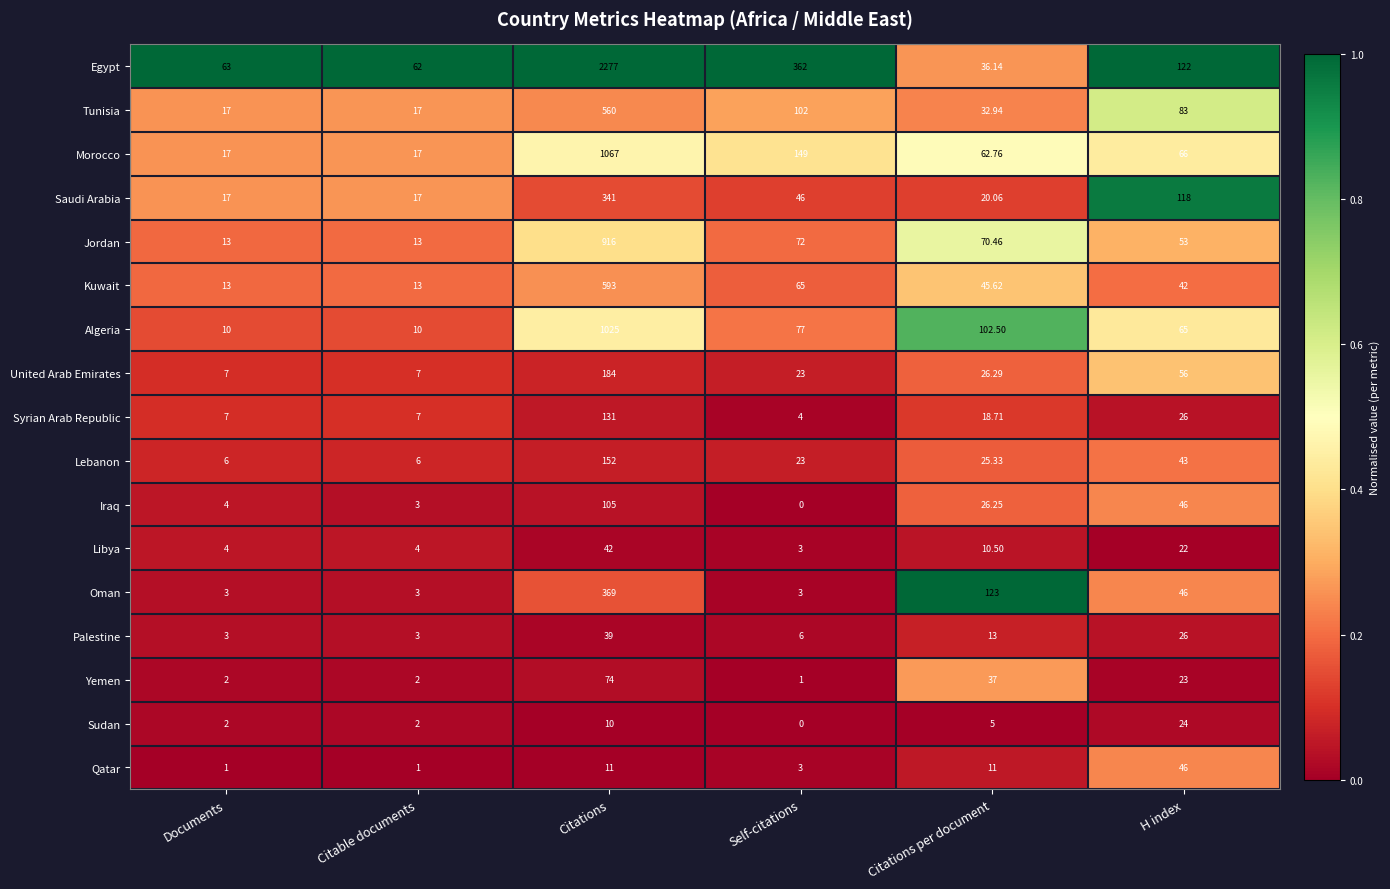

Rank the series at Citations from lowest to highest value.

Sudan, Qatar, Palestine, Libya, Yemen, Iraq, Syrian Arab Republic, Lebanon, United Arab Emirates, Saudi Arabia, Oman, Tunisia, Kuwait, Jordan, Algeria, Morocco, Egypt